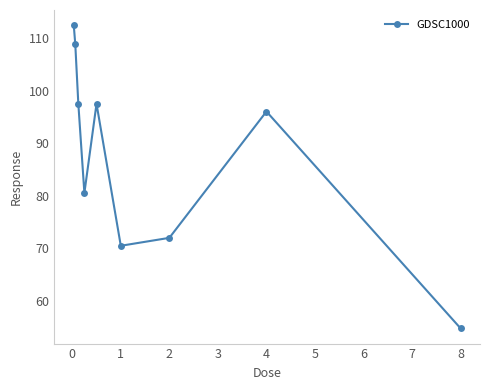

What is the value of the 5th point from the left?

97.5